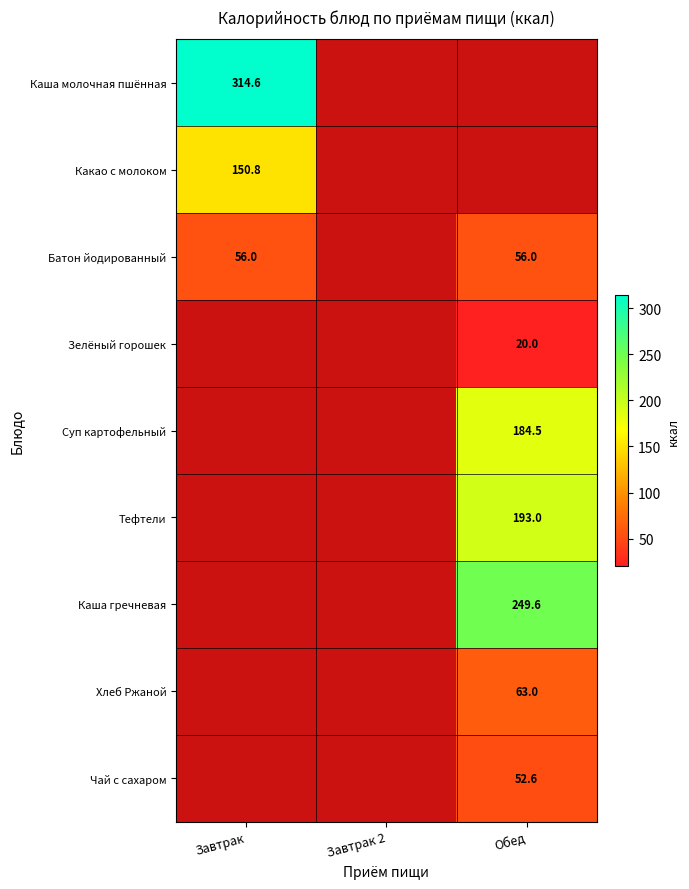

What is the spread (max minus min) of values at Завтрак?

258.6